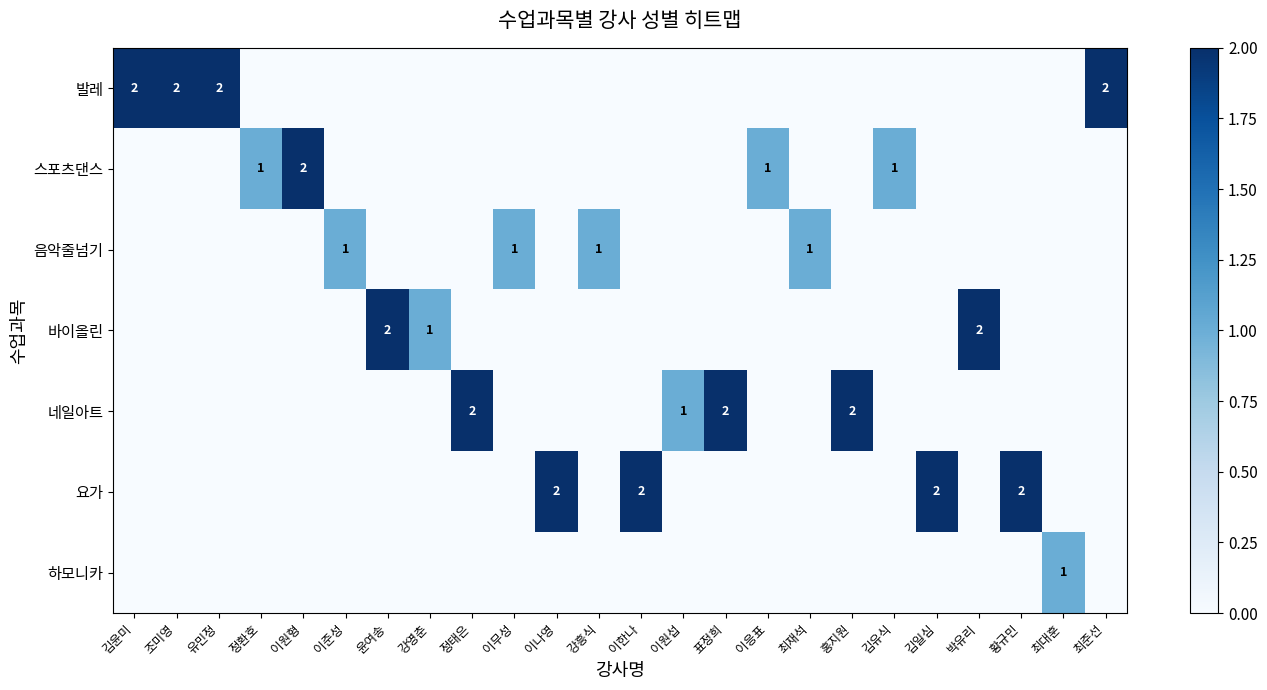

Is it true that 요가 equals 2 at 황규민?

True